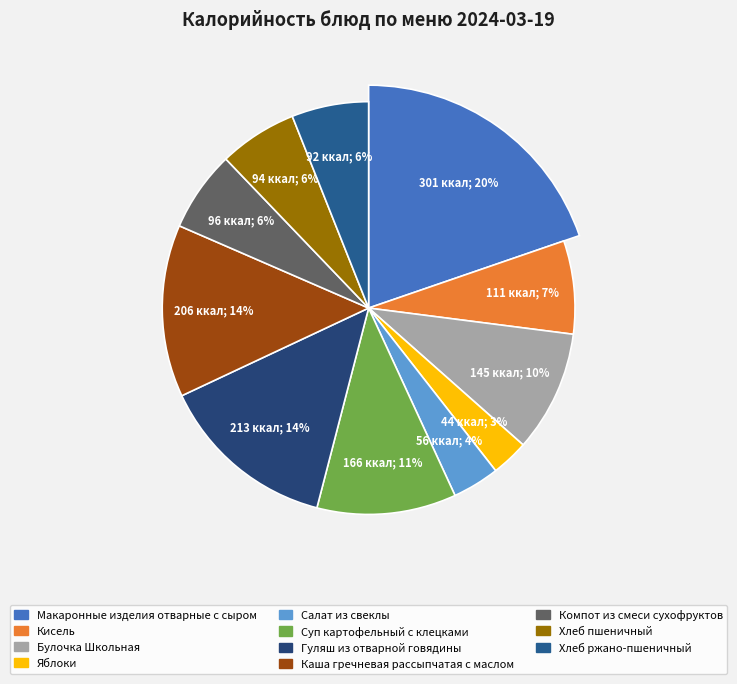

Combined, do Салат из свеклы and Гуляш из отварной говядины account for over 50%?

No